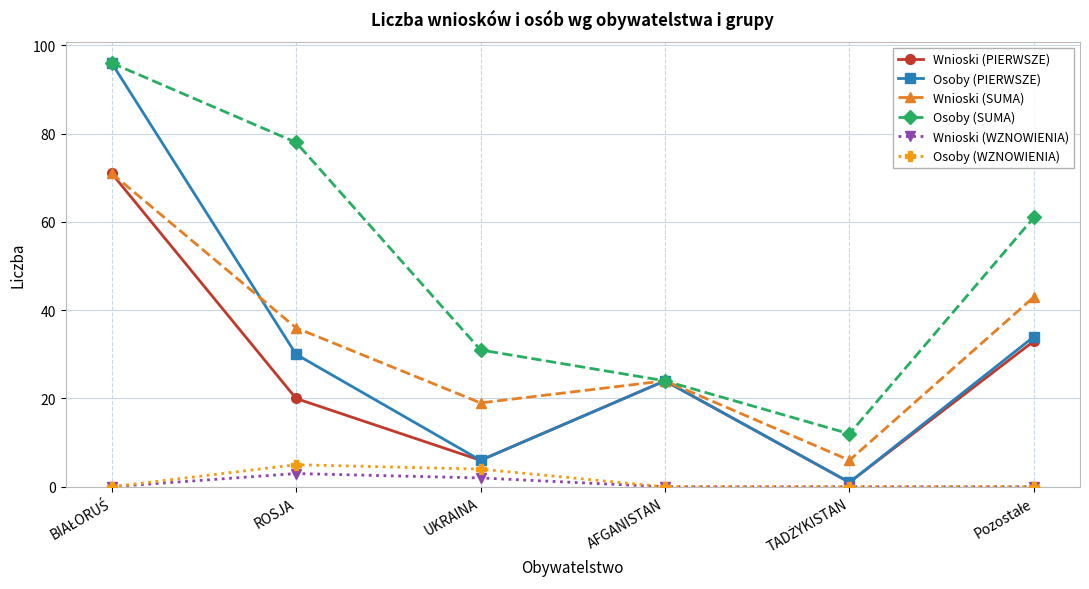

What value does the Wnioski (PIERWSZE) series have at AFGANISTAN, to the nearest 10?

20